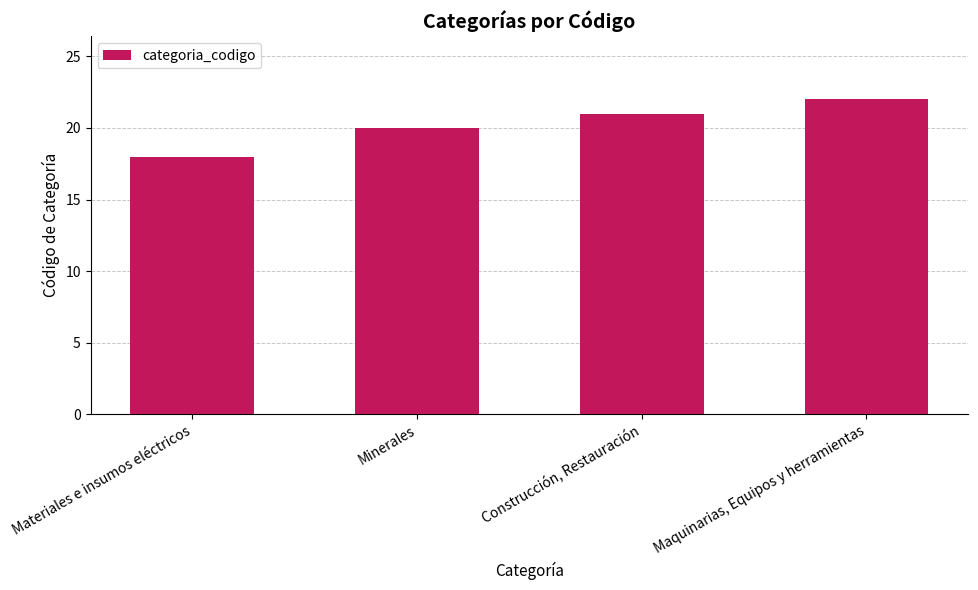

Are the bars grouped side by side (vs. stacked)?

No